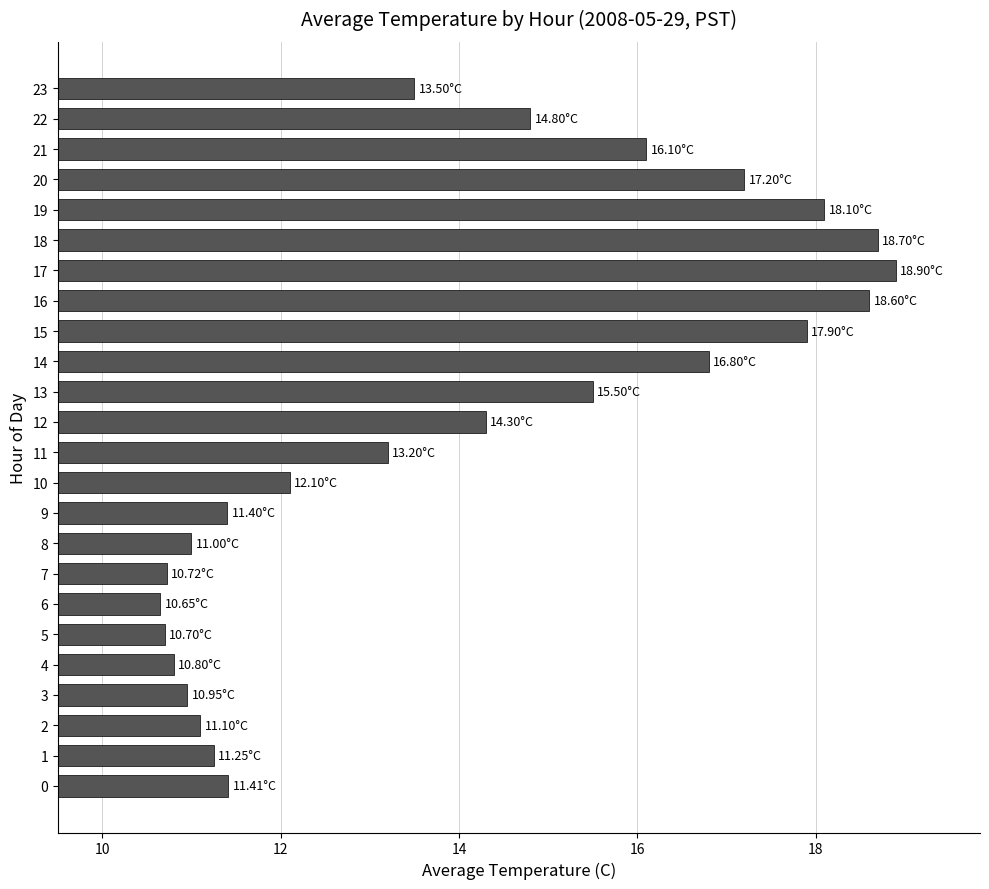

Approximately how many times larger is the value at 12 compared to 16?

0.8